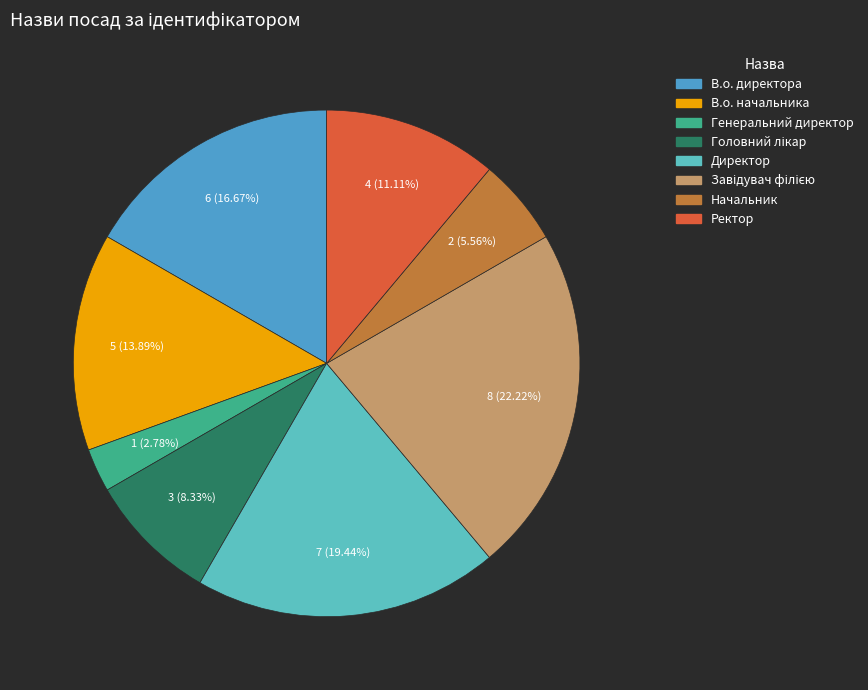

How many segments does this pie chart have?

8